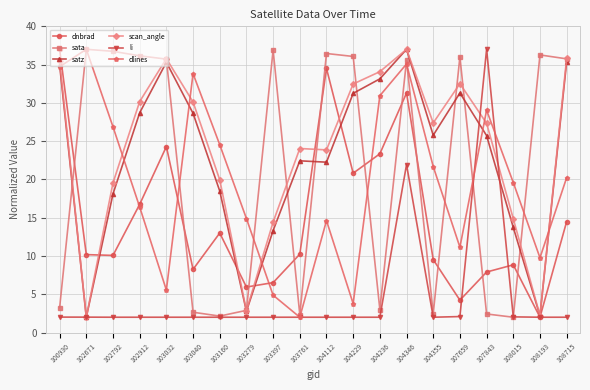

The value of sata at 102792 is 11.6. True or false?

False